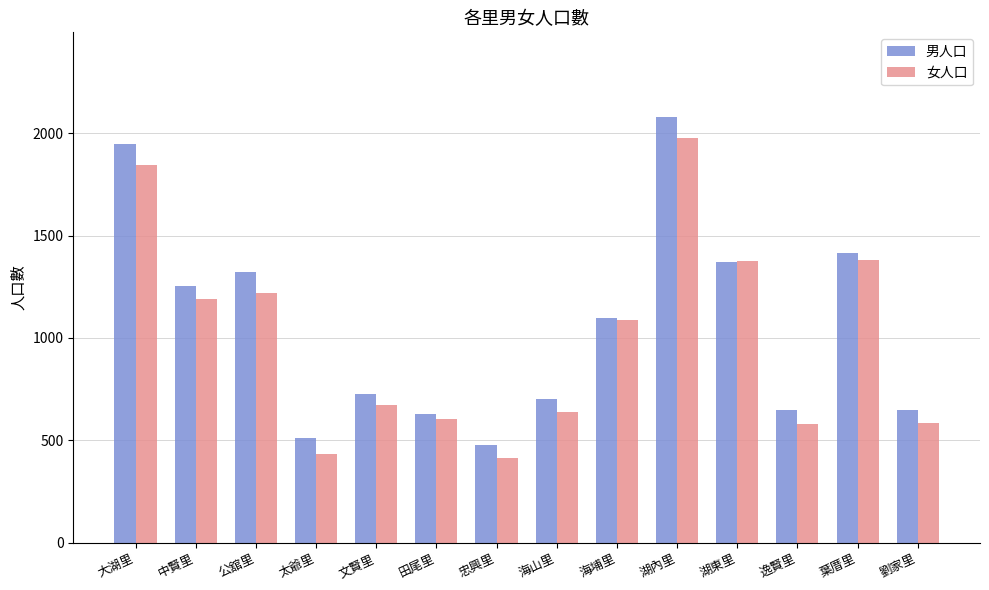

Rank the series at 湖內里 from highest to lowest value.

男人口, 女人口